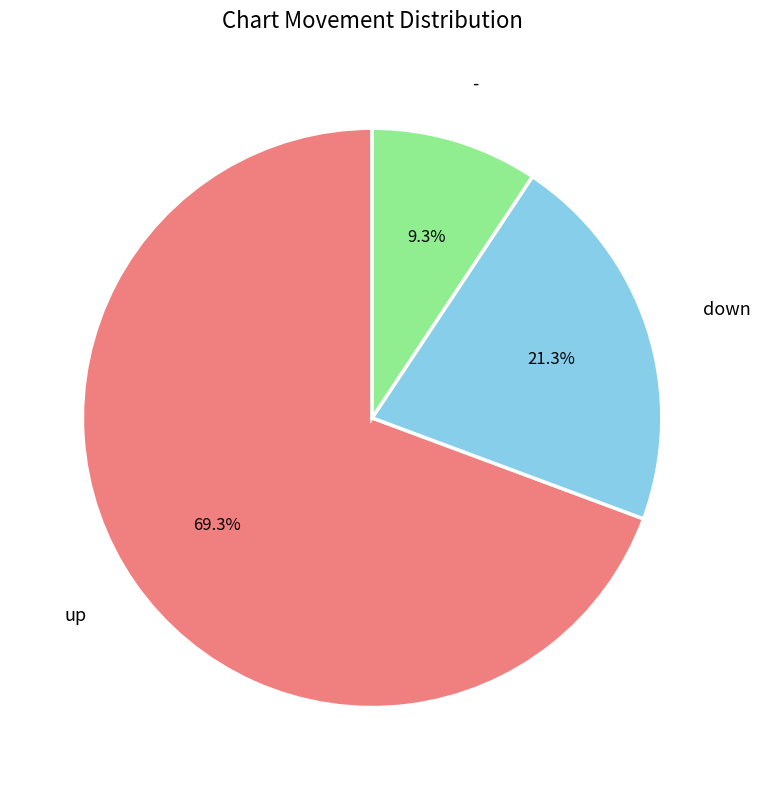

Approximately how many times larger is the value at - compared to down?

0.4